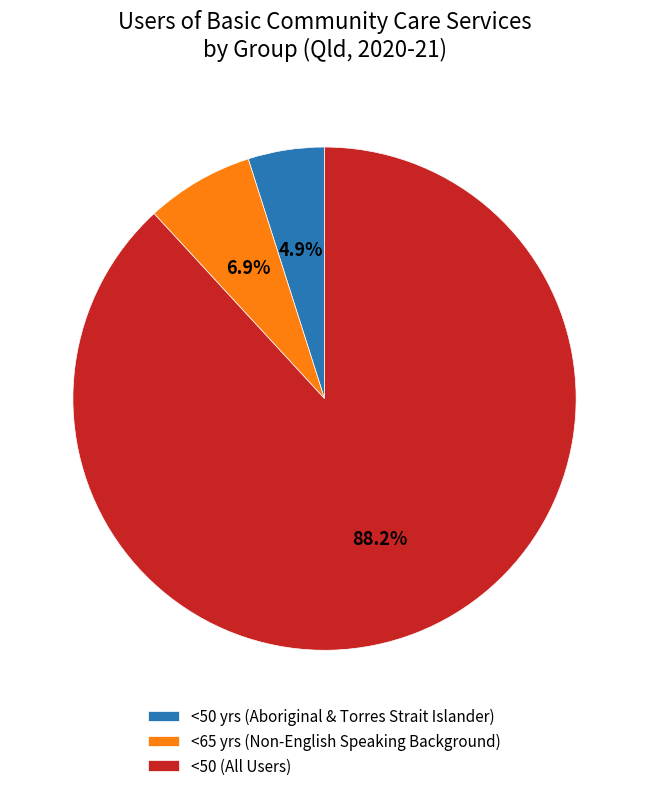

Which has a higher value, <50 yrs (Aboriginal & Torres Strait Islander) or <65 yrs (Non-English Speaking Background)?

<65 yrs (Non-English Speaking Background)